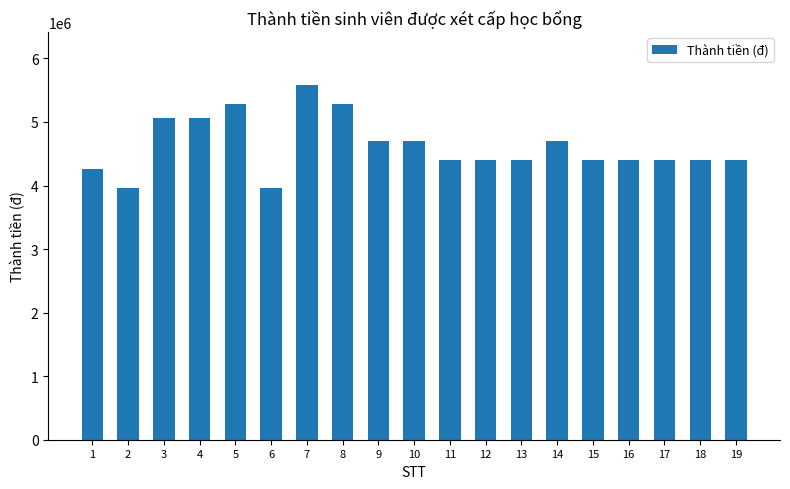

Reading left to right, transcribe all the data shown in this chart.

1=4260000	2=3960000	3=5060000	4=5060000	5=5280000	6=3960000	7=5580000	8=5280000	9=4700000	10=4700000	11=4400000	12=4400000	13=4400000	14=4700000	15=4400000	16=4400000	17=4400000	18=4400000	19=4400000